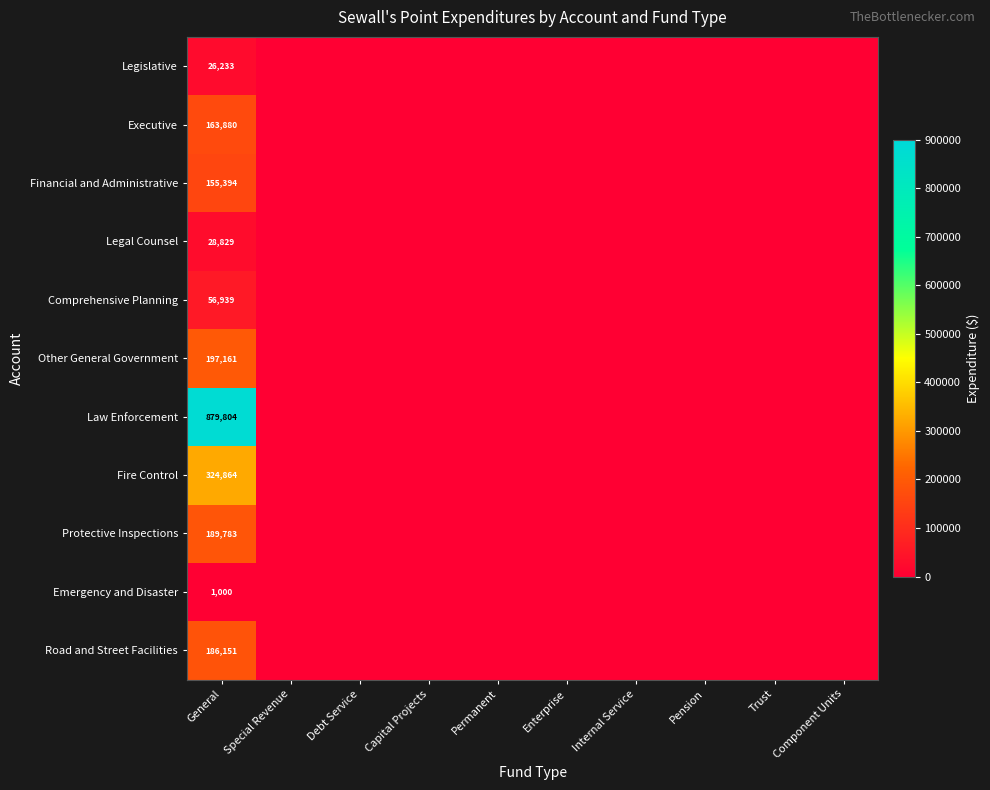

True or false: Emergency and Disaster has a value of 1000 at General.

True